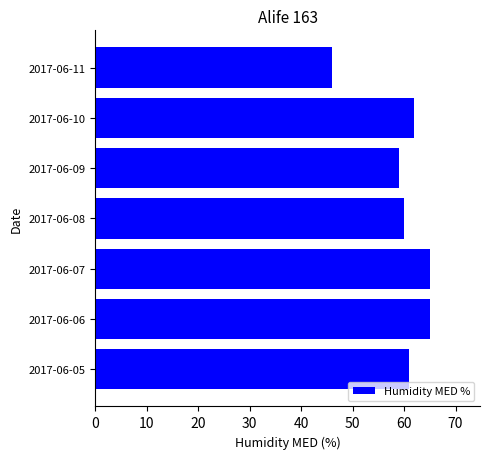

What is the difference between the second highest and minimum values?

19